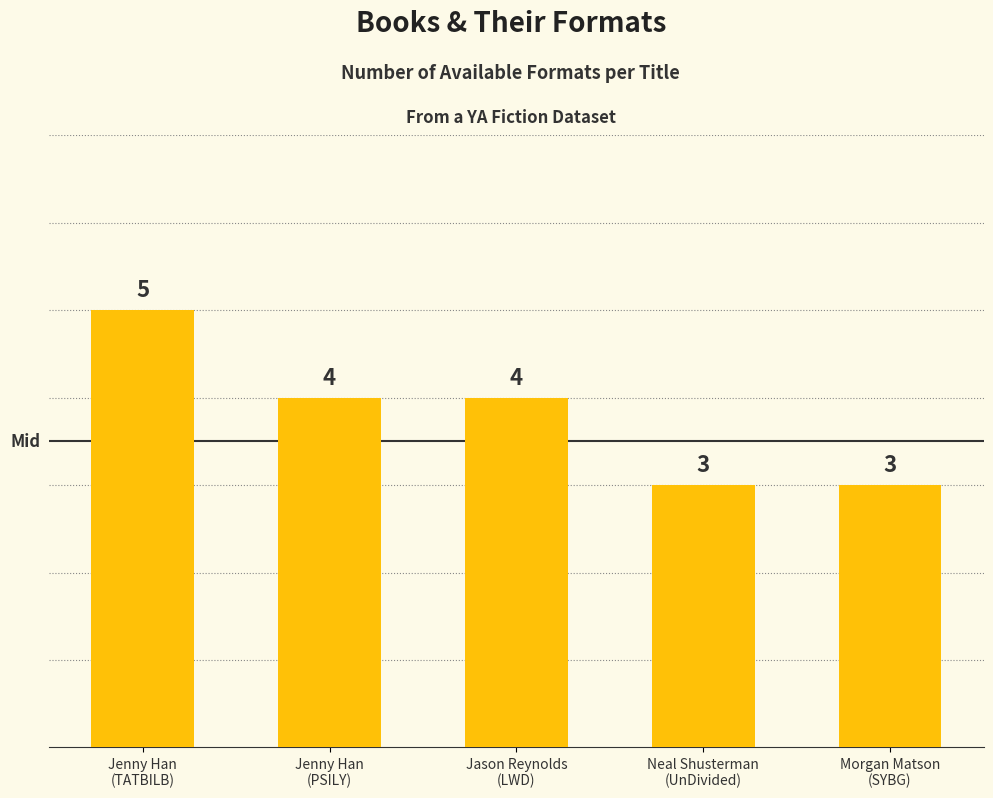

What is the average value?

4